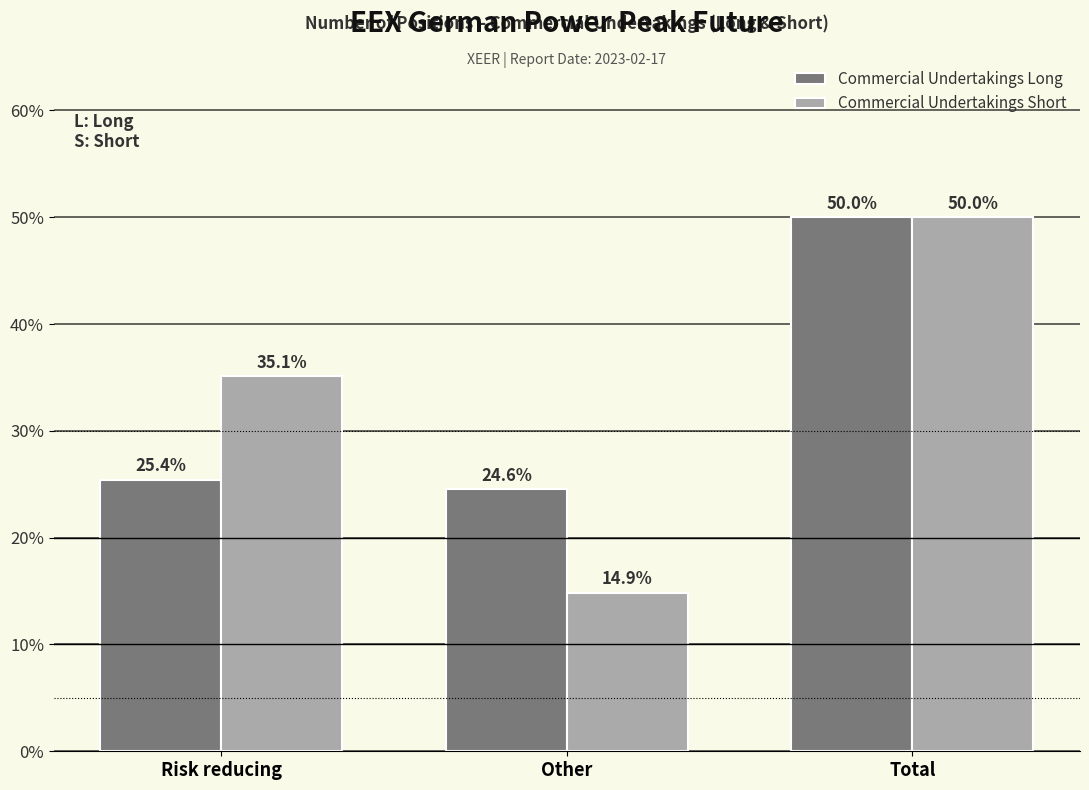

Reading left to right, what are all the values shown in this chart?

Commercial Undertakings Long: Risk reducing=25.4	Other=24.6	Total=50.0
Commercial Undertakings Short: Risk reducing=35.1	Other=14.9	Total=50.0